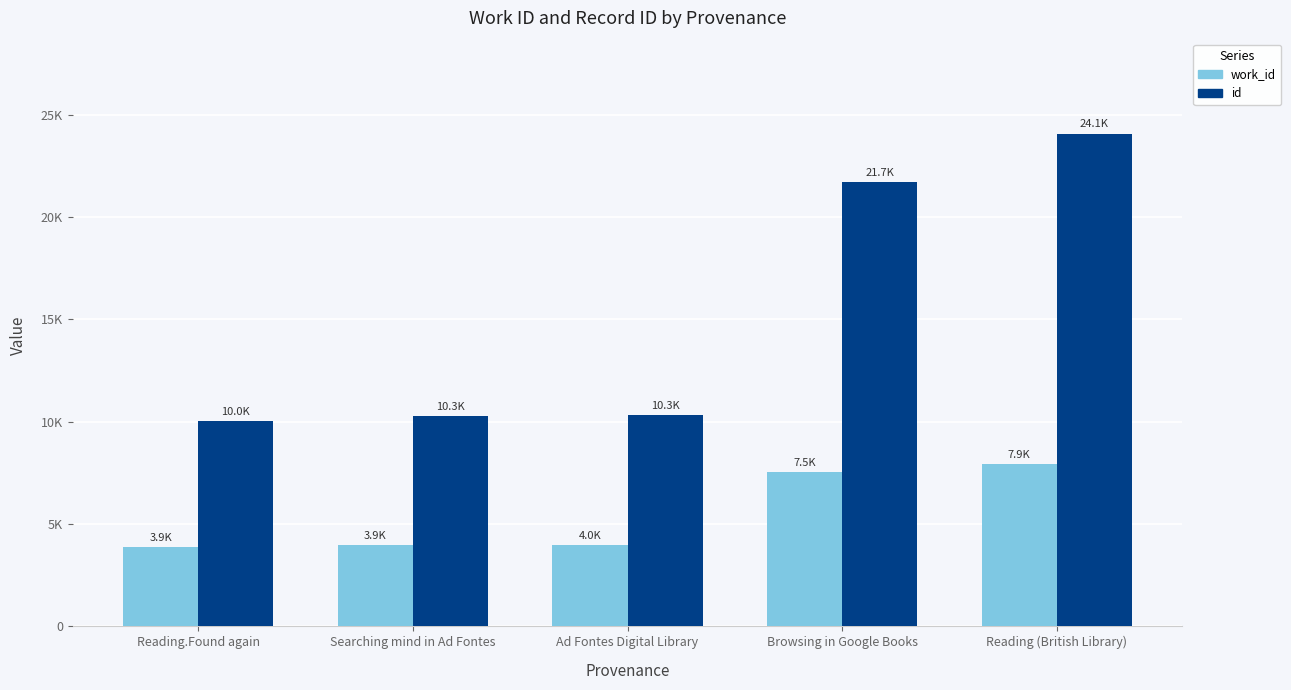

Are the bars grouped side by side (vs. stacked)?

Yes